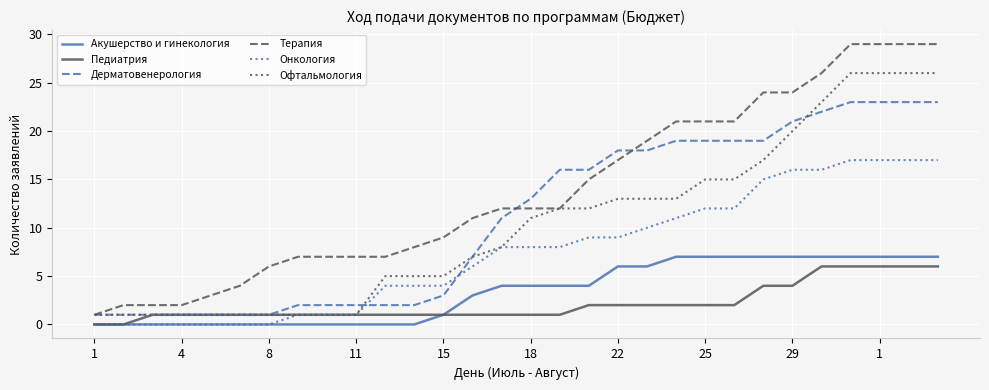

At how many categories does at least one series exceed 5?

24